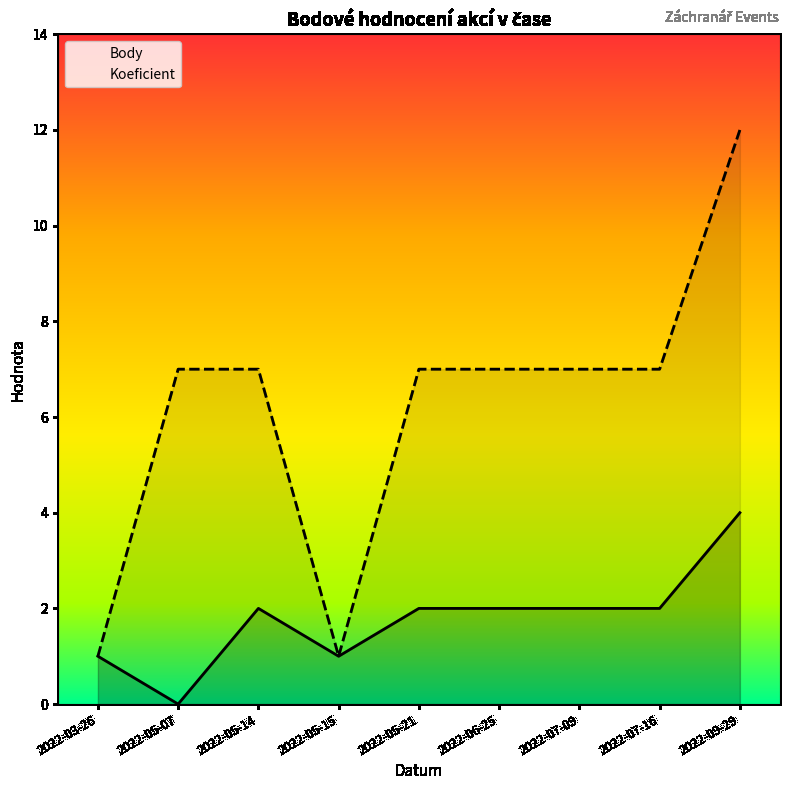

What is the difference between the maximum and second lowest values in the Body series?

3